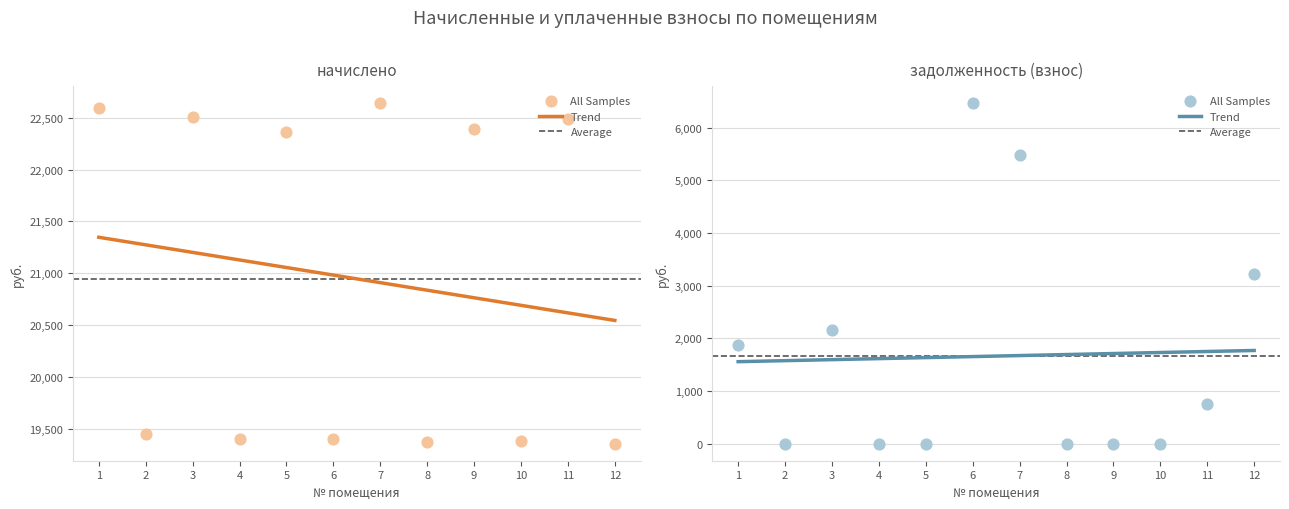

At how many categories does at least one series exceed 3666?

12